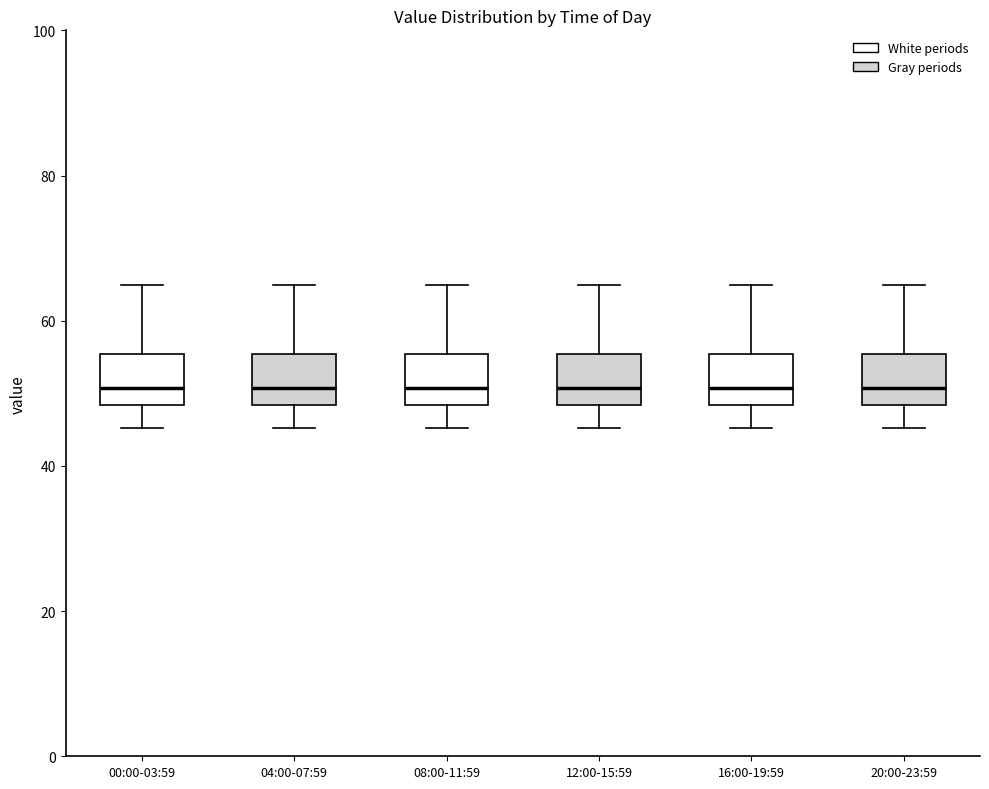

Reading left to right, transcribe this box plot: for each box, give where its median line is, the range the box spans, and where its two whiskers end, as read against the y-axis. The values are not printed on the chart, so give them approximately, as read against the axis.

00:00-03:59: median 50, box 48 to 56, whiskers 46 to 64
04:00-07:59: median 50, box 48 to 56, whiskers 46 to 64
08:00-11:59: median 50, box 48 to 56, whiskers 46 to 64
12:00-15:59: median 50, box 48 to 56, whiskers 46 to 64
16:00-19:59: median 50, box 48 to 56, whiskers 46 to 64
20:00-23:59: median 50, box 48 to 56, whiskers 46 to 64